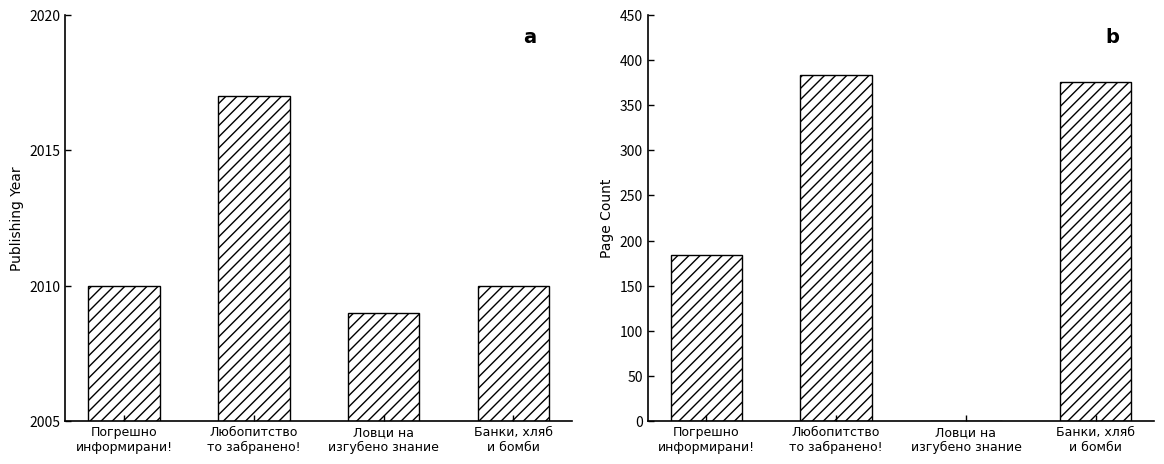

What position from the right is Ловци на
изгубено знание?

2